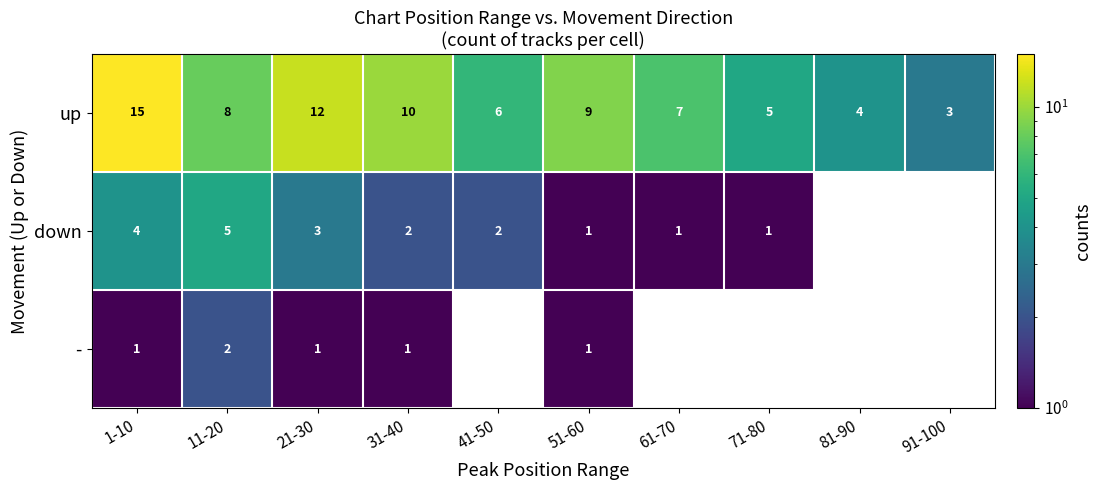

What is the spread (max minus min) of values at 1-10?

14